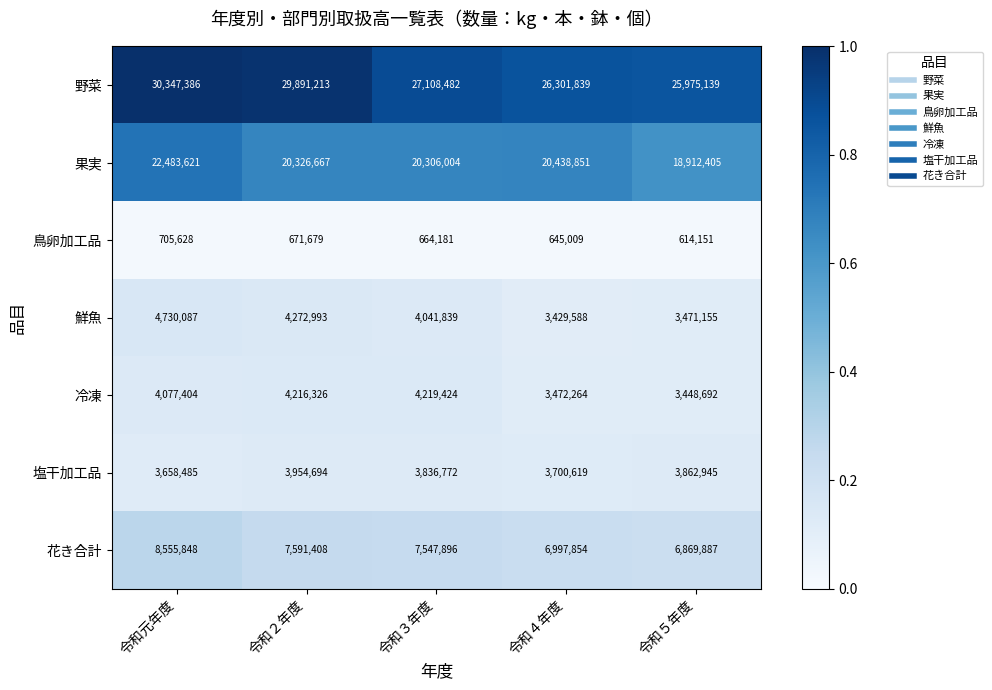

Read the 果実 value at 令和３年度, to the nearest 50.

20306000